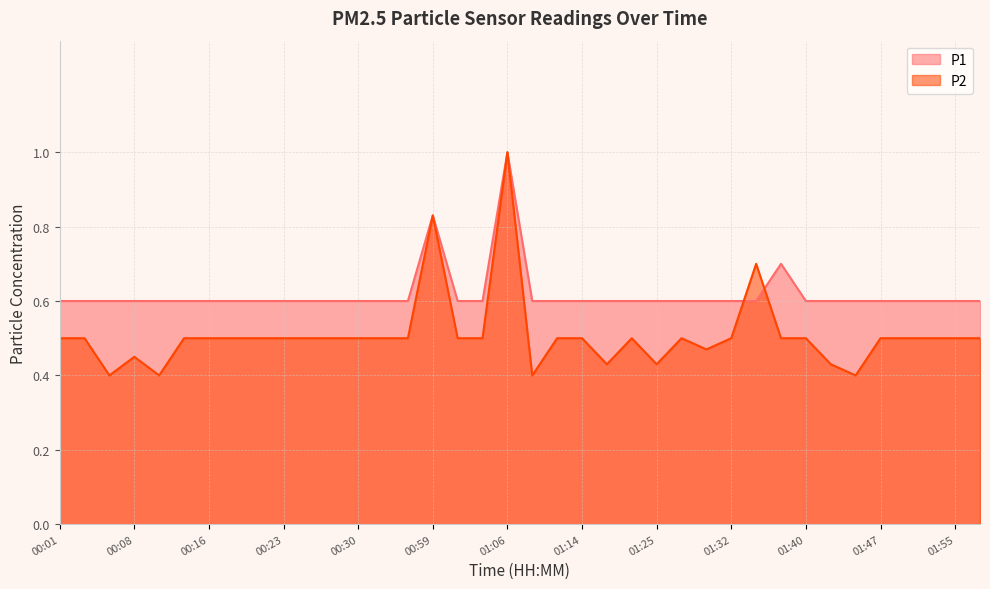

The value of P2 at 00:33 is 0.2. True or false?

False